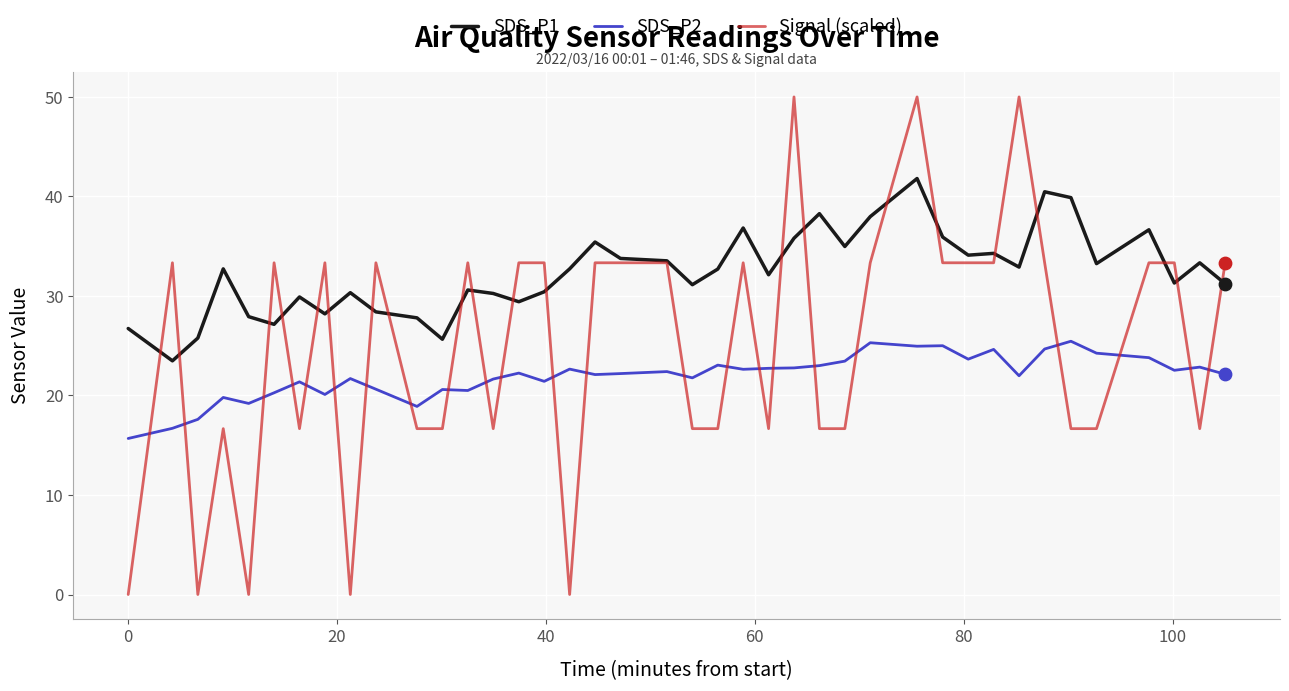

Which series has the largest range (max minus min)?

Signal (scaled)